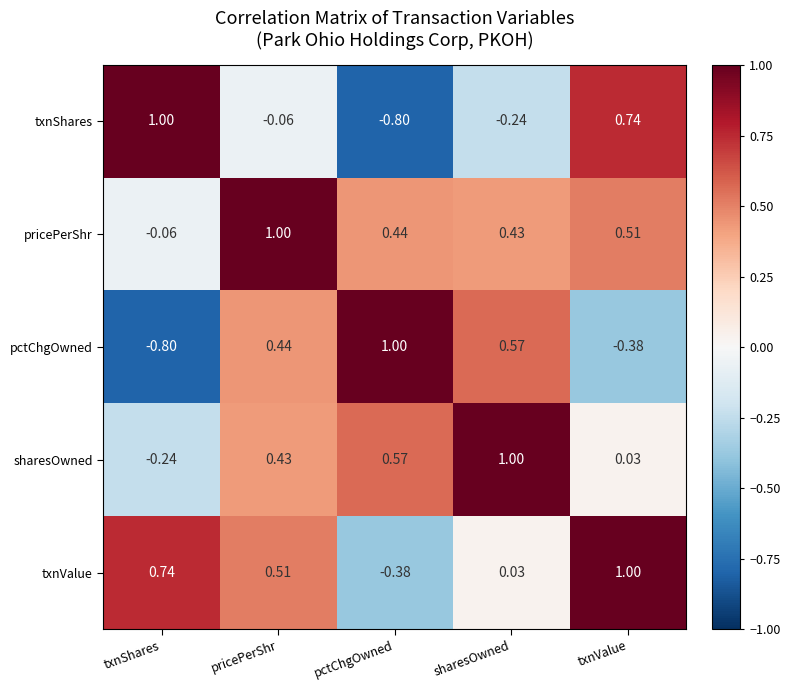

Which series has the largest total across all categories?

pricePerShr